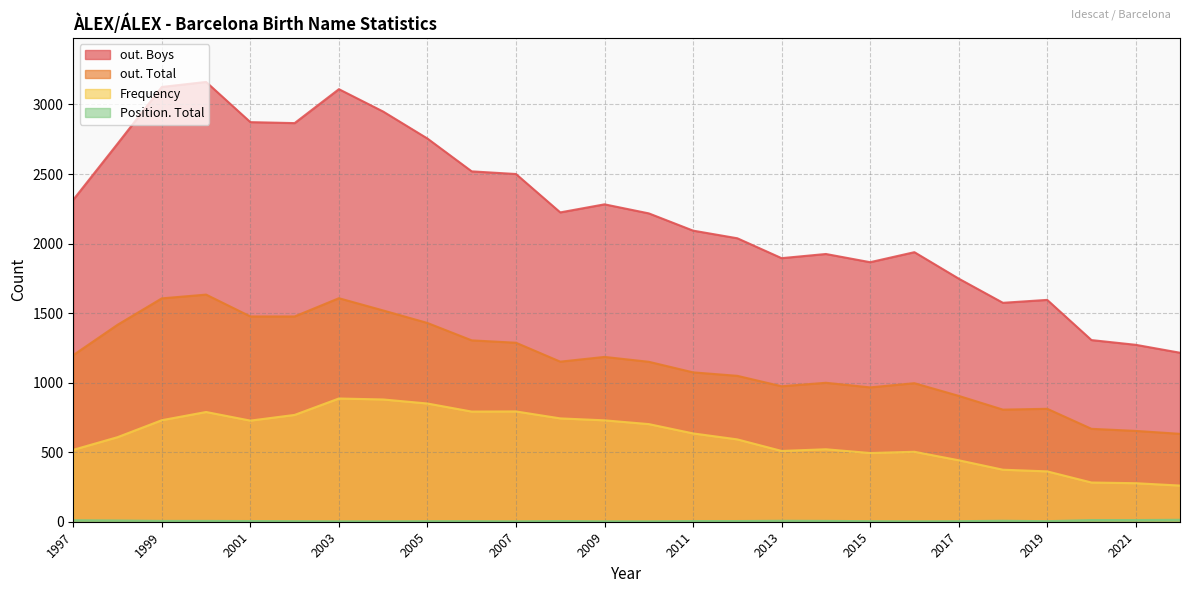

Is the value of Frequency at 2020 greater than the value of out. Boys at 2012?

No